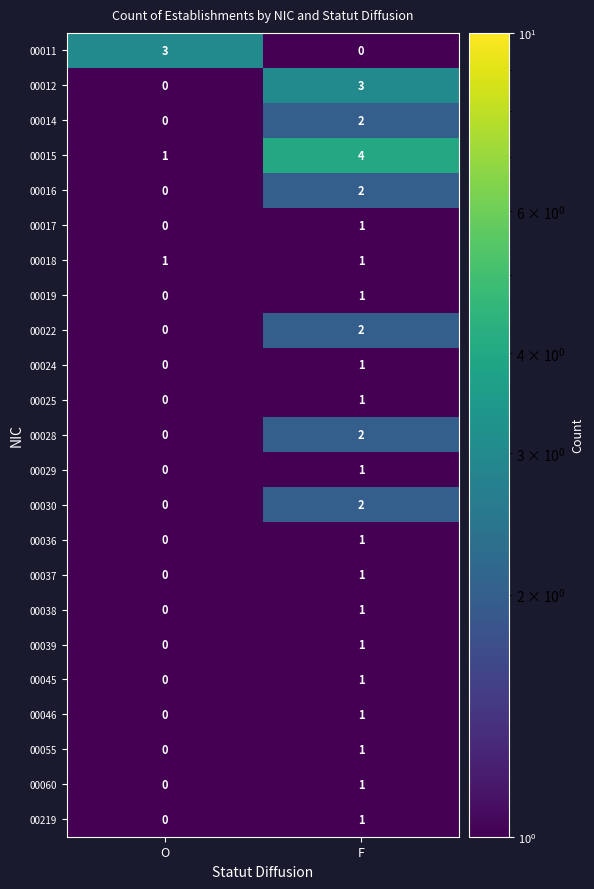

True or false: 00015 has a value of 4 at F.

True